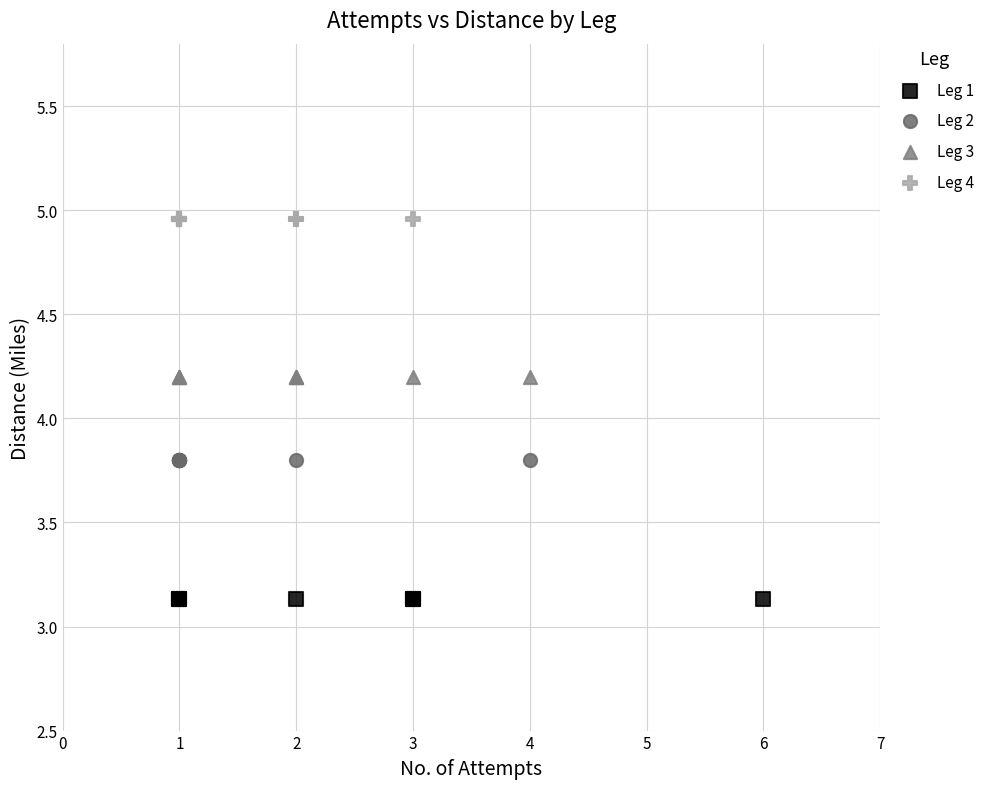

Which series contains the highest Y value?

Leg 4